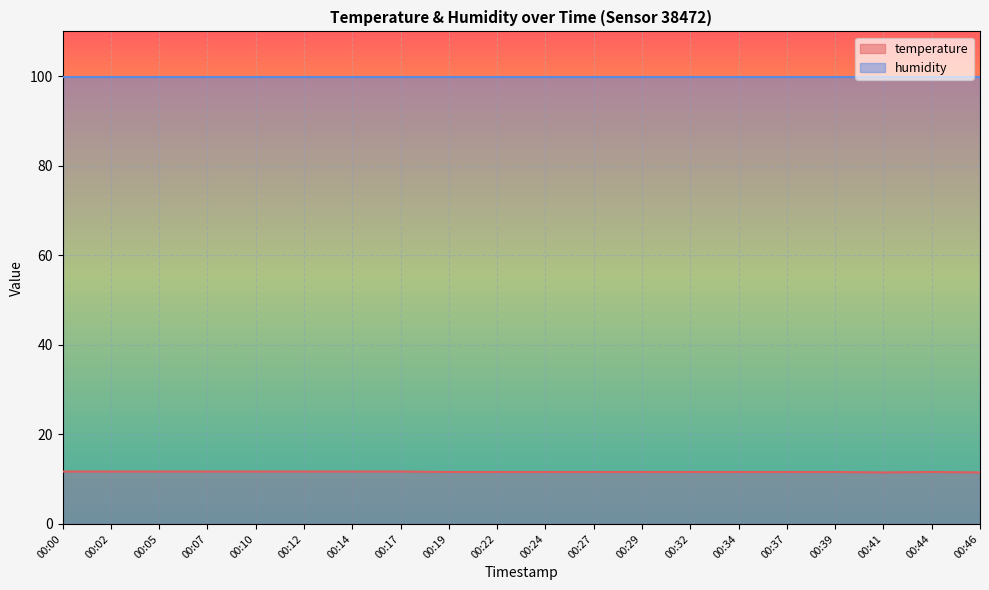

Which has a higher value, 00:10 or 00:12?

00:10